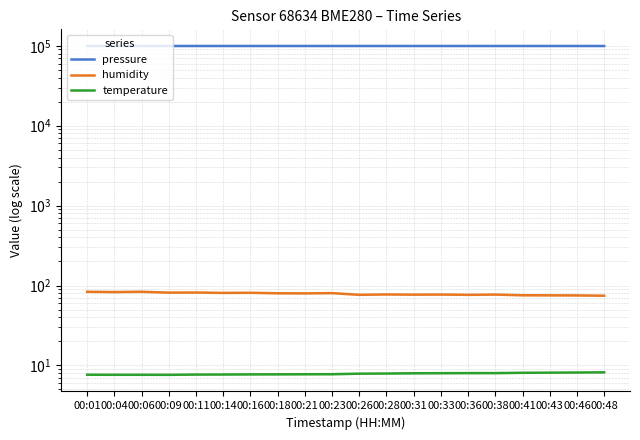

What is the sum of all humidity values?

1577.9